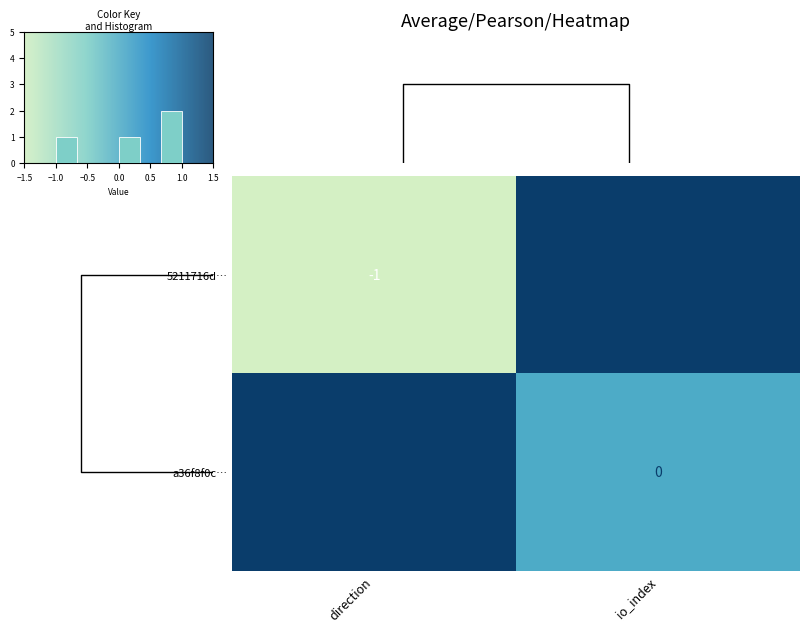

Rank the categories by 5211716d… value from highest to lowest.

io_index, direction